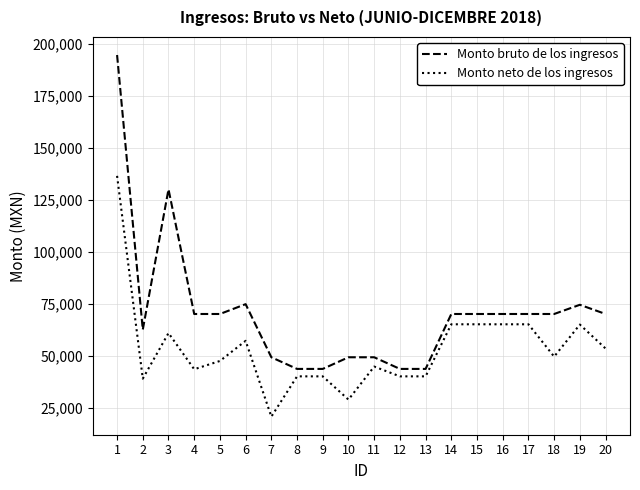

At how many categories does at least one series exceed 160189?

1